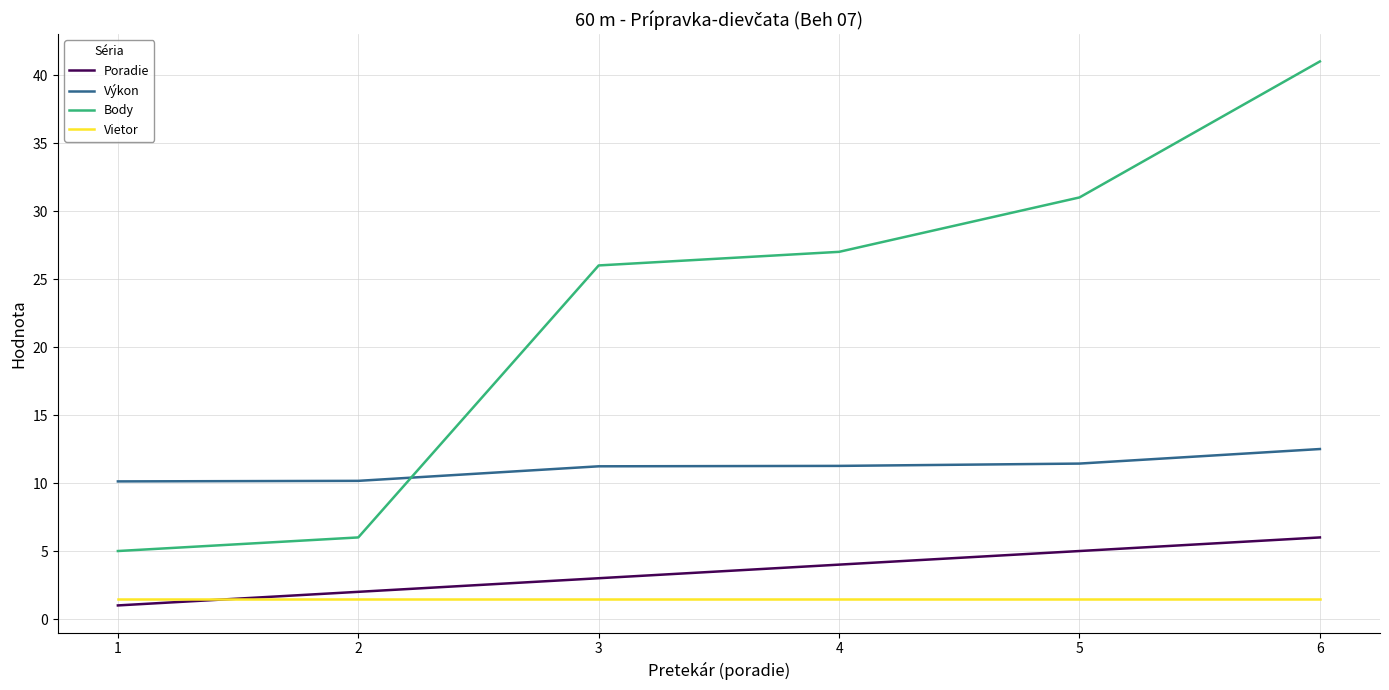

At 1, list the series in order from largest to smallest.

Výkon, Body, Vietor, Poradie